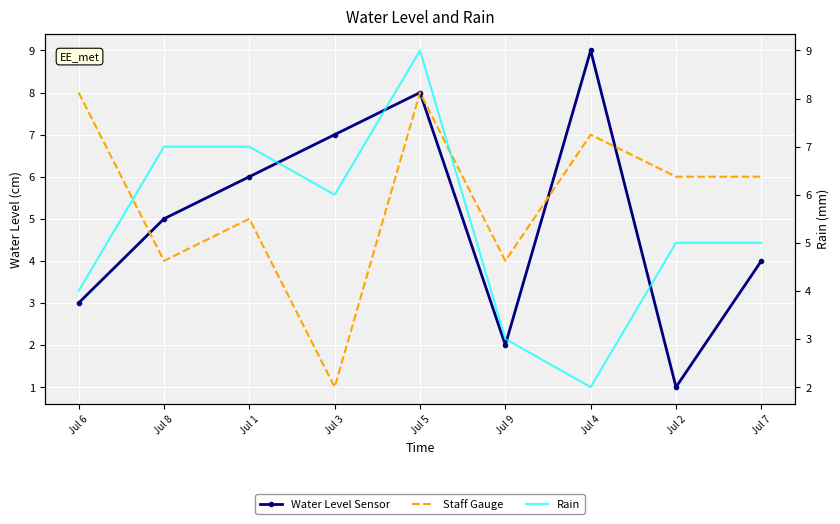

Reading right to left, extract all data points from this chart.

Water Level Sensor: Jul 7=4	Jul 2=1	Jul 4=9	Jul 9=2	Jul 5=8	Jul 3=7	Jul 1=6	Jul 8=5	Jul 6=3
Staff Gauge: Jul 7=6	Jul 2=6	Jul 4=7	Jul 9=4	Jul 5=8	Jul 3=1	Jul 1=5	Jul 8=4	Jul 6=8
Rain: Jul 7=5	Jul 2=5	Jul 4=2	Jul 9=3	Jul 5=9	Jul 3=6	Jul 1=7	Jul 8=7	Jul 6=4